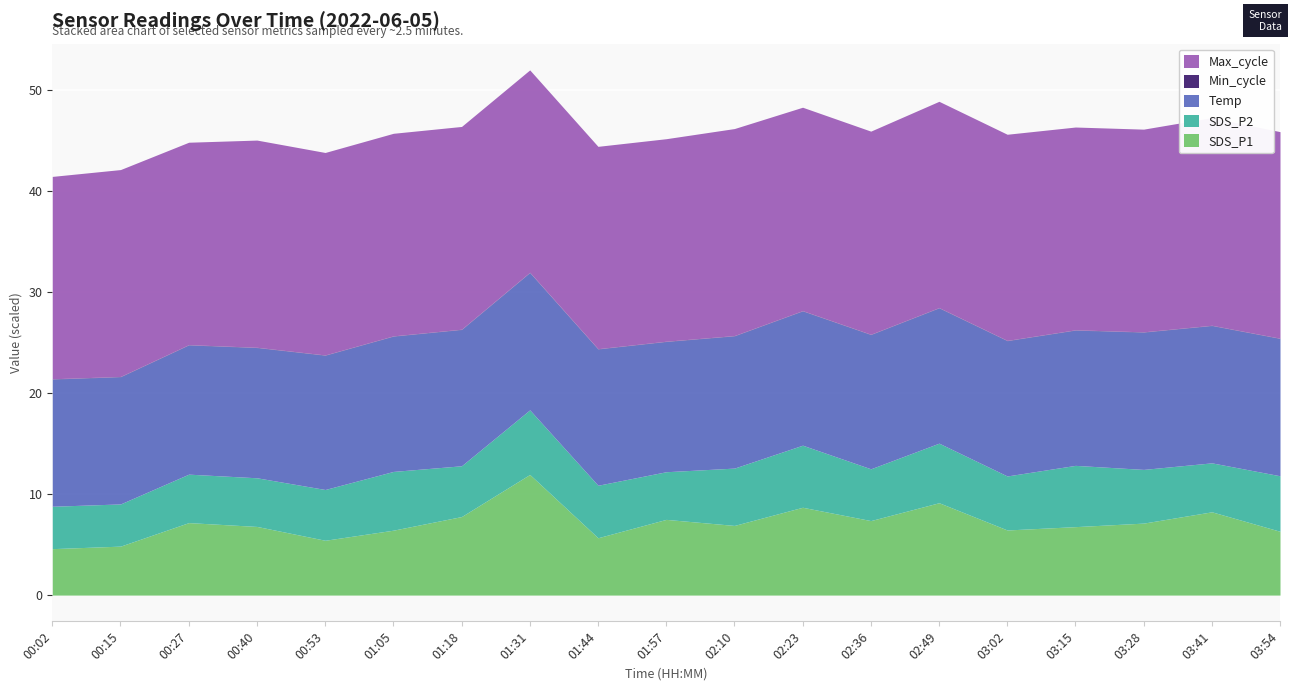

How many values in the SDS_P1 series exceed 6?

15